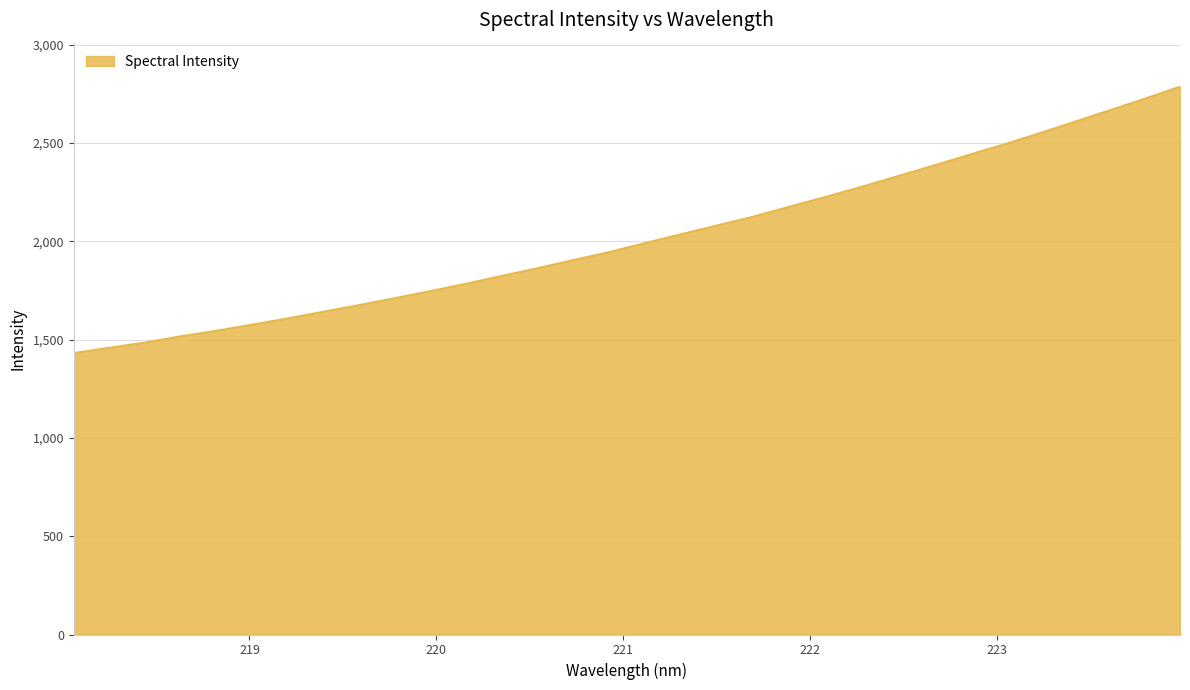

What is the maximum value shown in the chart?

2787.2